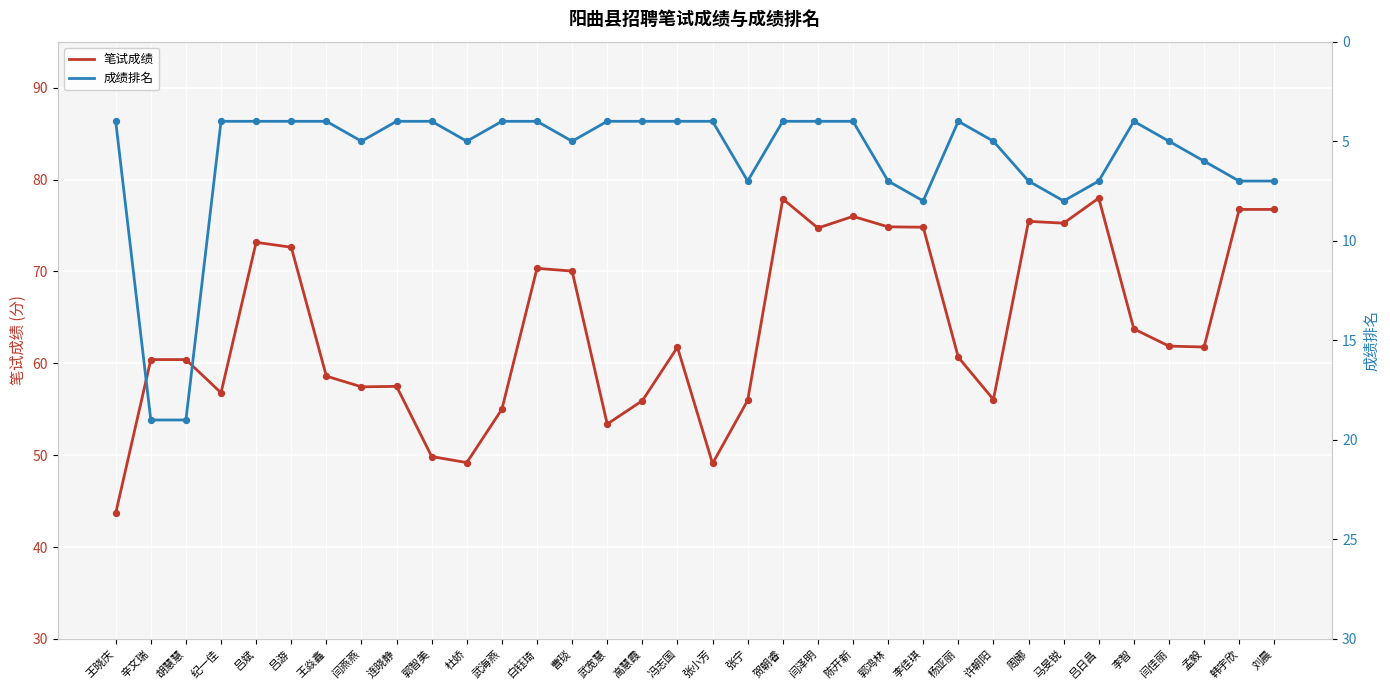

What is the total value across all series at 辛文瑞?

79.4